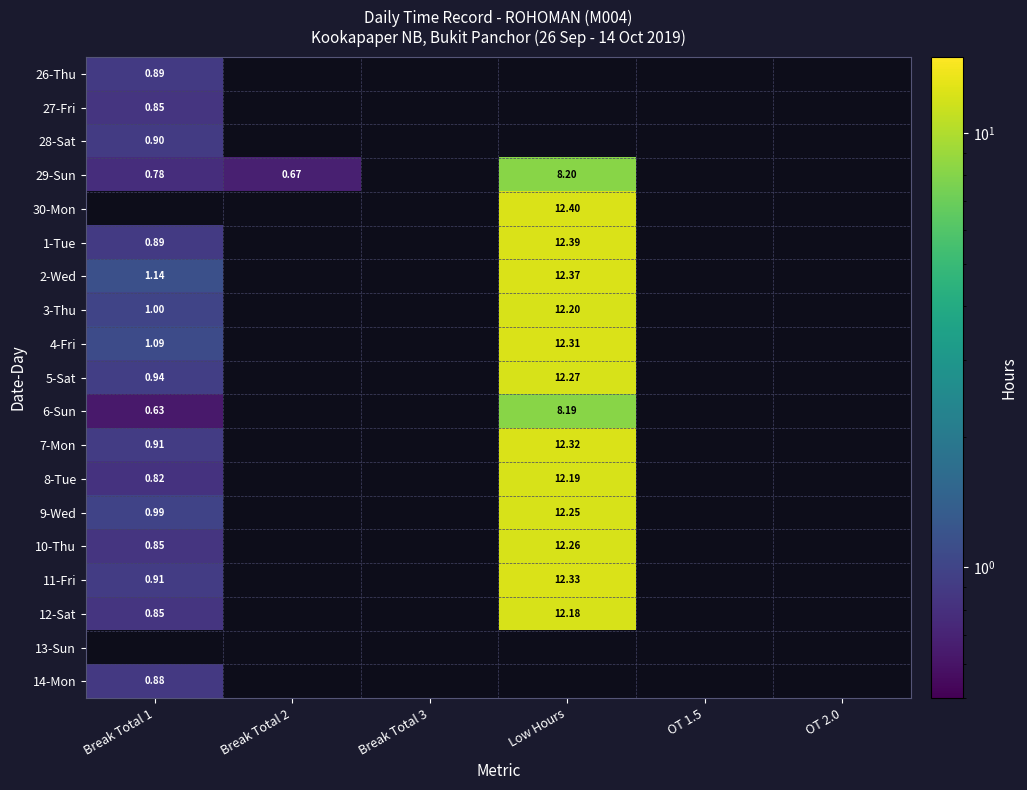

At which category does the chart reach its peak across all series?

Low Hours